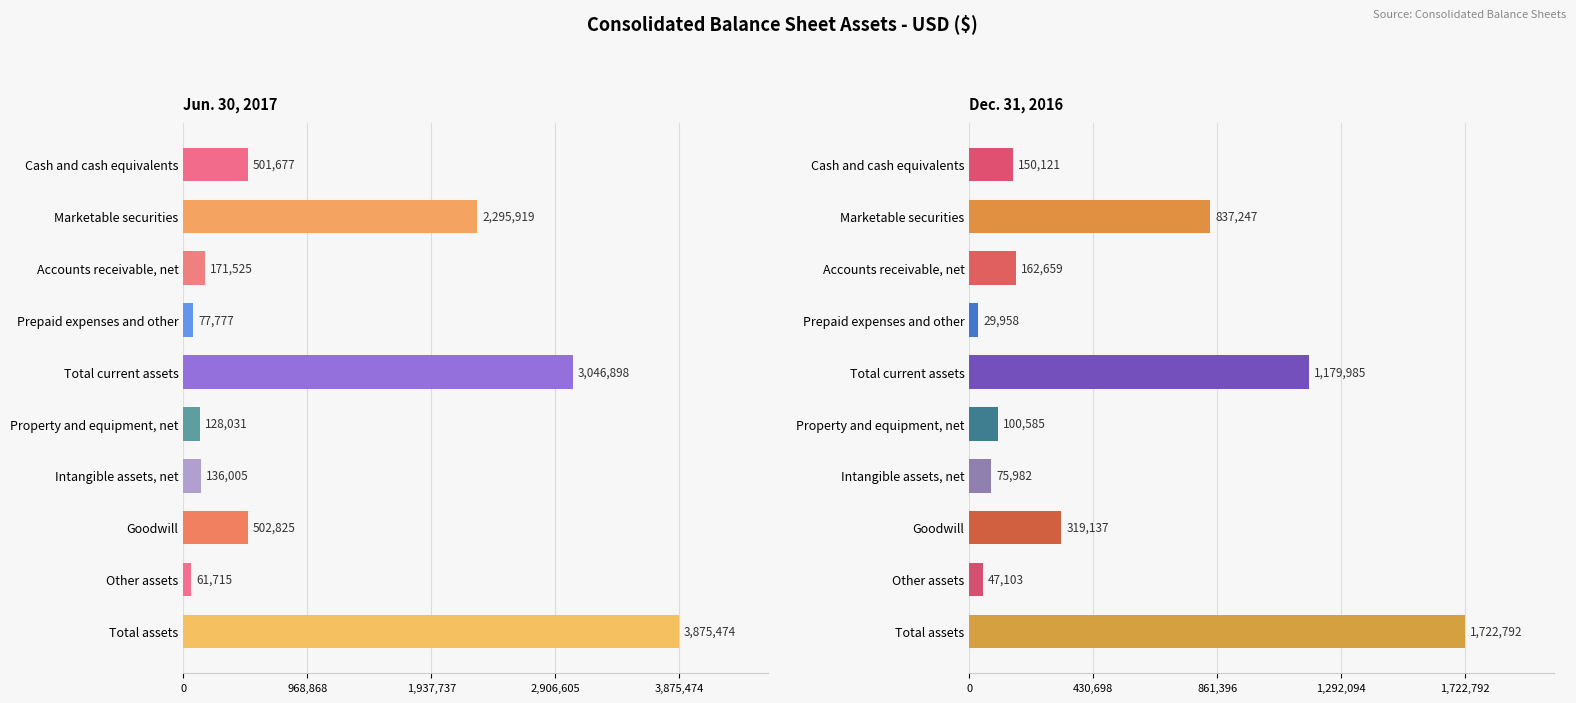

List the series in order of their peak value, lowest first.

Dec. 31, 2016, Jun. 30, 2017